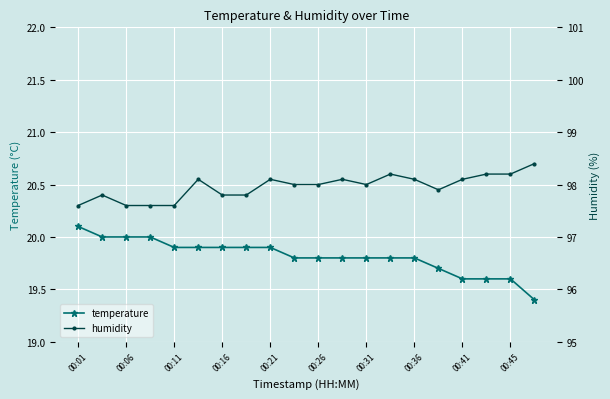

Rank the series at 15 from lowest to highest value.

temperature, humidity